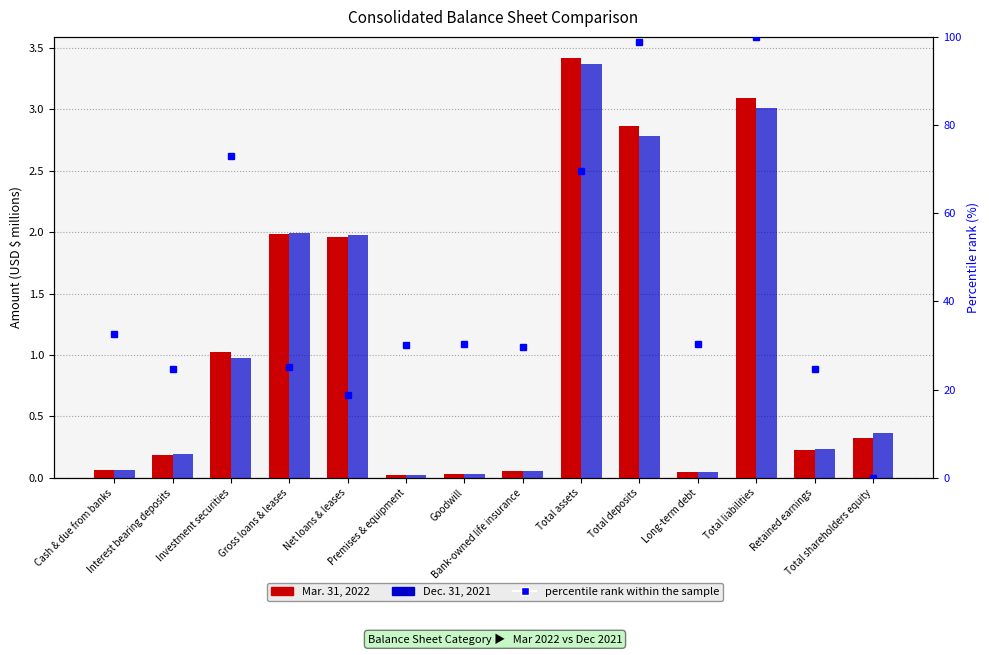

Which has a higher value, Total liabilities or Premises & equipment?

Total liabilities